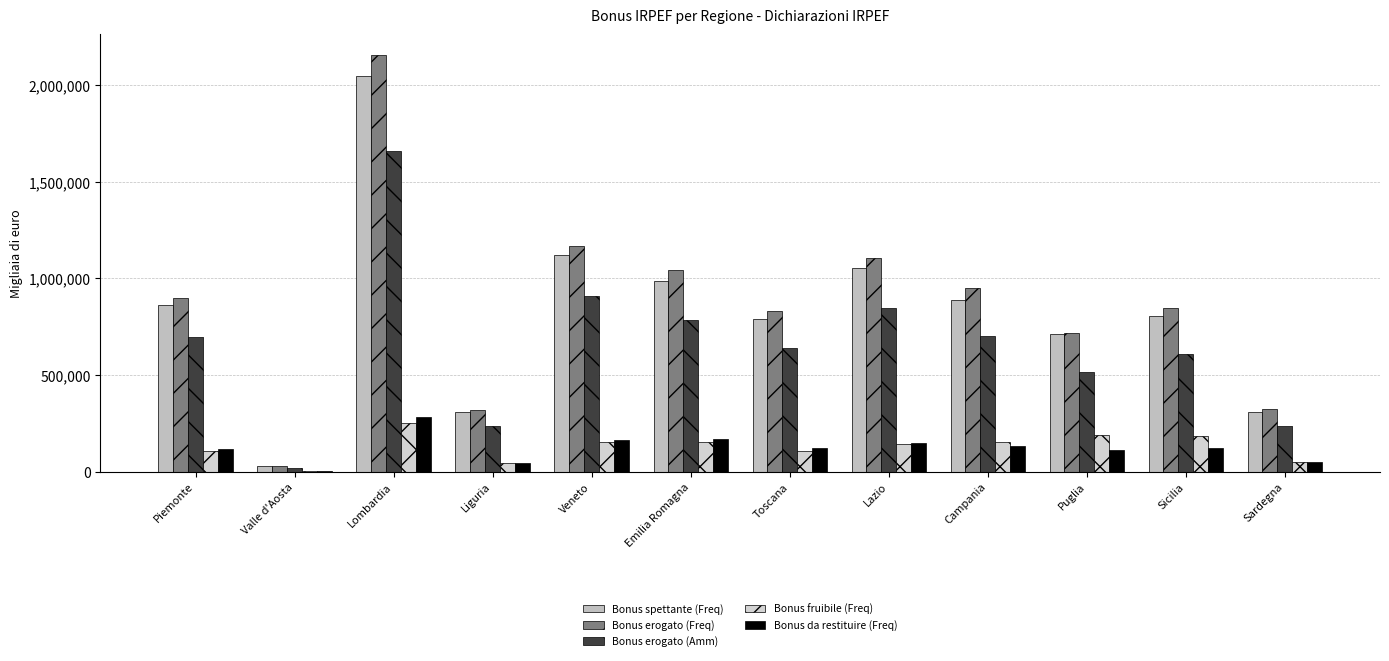

What is the maximum value shown in the chart?

2155623